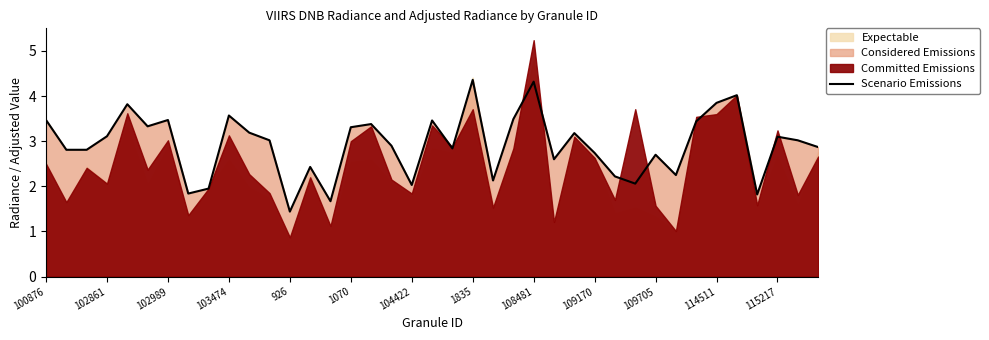

What is the approximate value at 26?

3.2